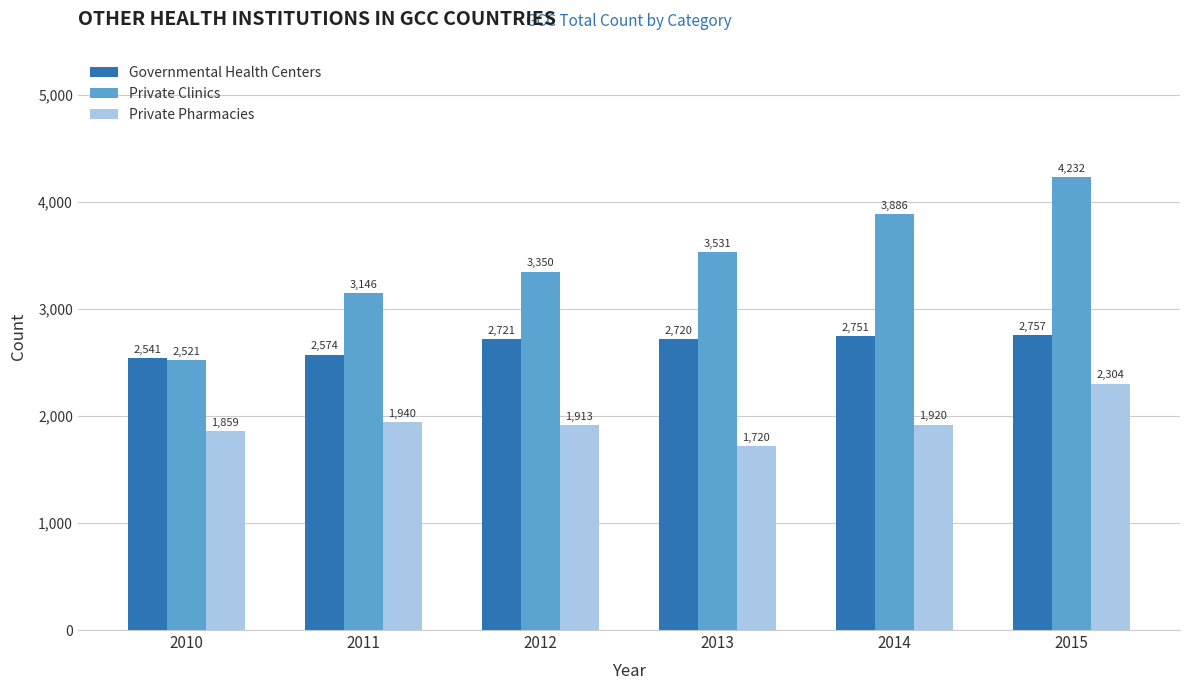

Reading left to right, extract all data points from this chart.

Governmental Health Centers: 2541	2574	2721	2720	2751	2757
Private Clinics: 2521	3146	3350	3531	3886	4232
Private Pharmacies: 1859	1940	1913	1720	1920	2304